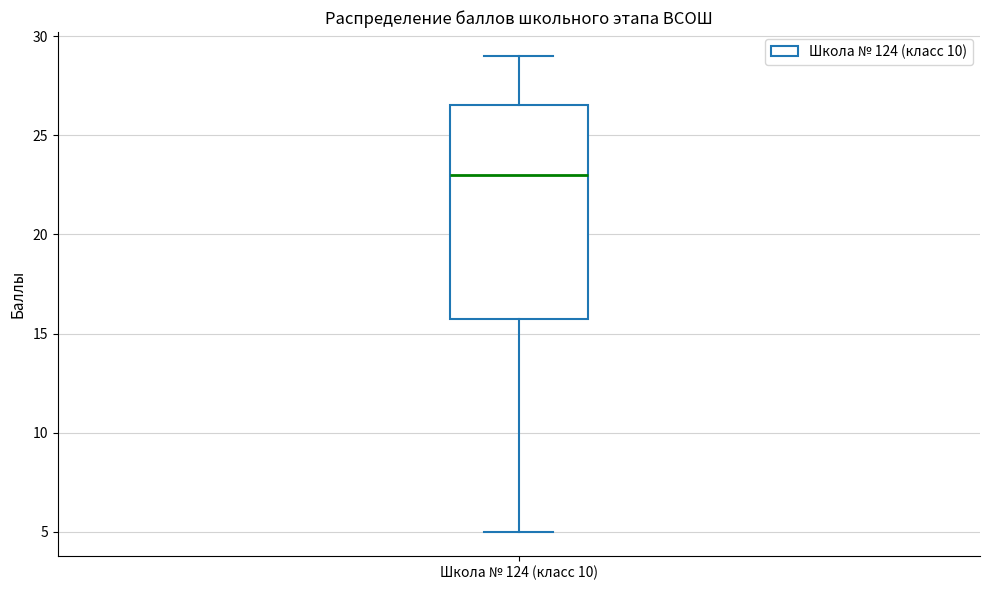

Where does the median line of the box for Школа № 124 (класс 10) sit on the y-axis? The values are not printed on the chart, so give them approximately, as read against the axis.

23.0